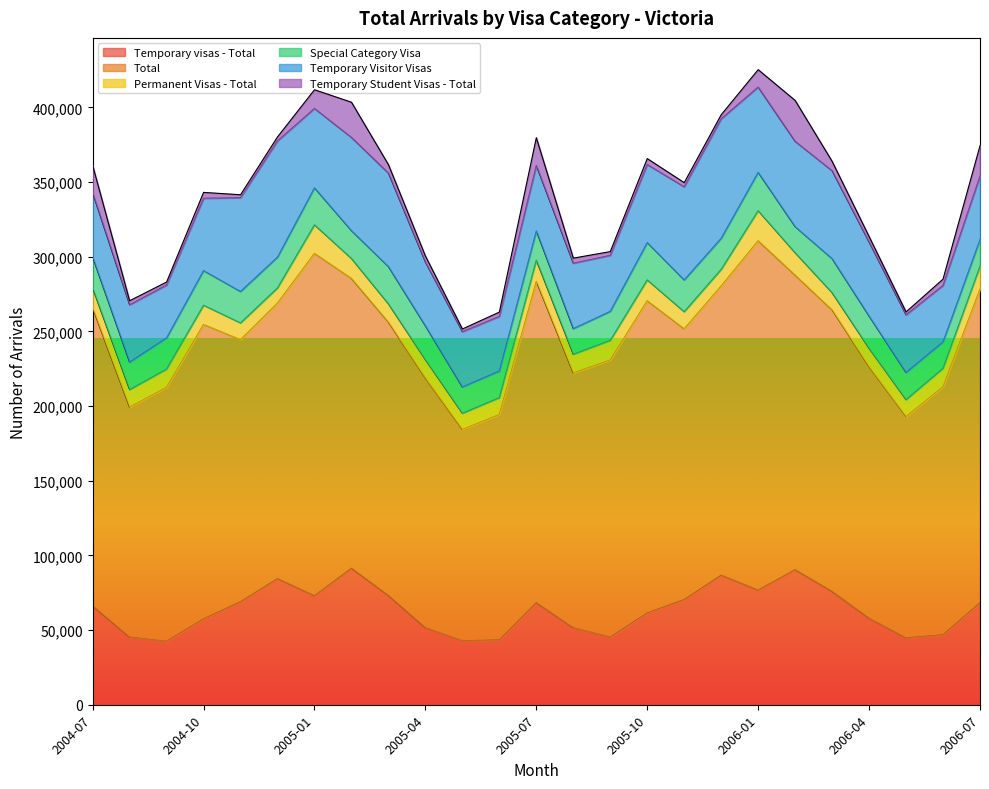

What are all the series names shown in the legend?

Temporary visas - Total, Total, Permanent Visas - Total, Special Category Visa, Temporary Visitor Visas, Temporary Student Visas - Total